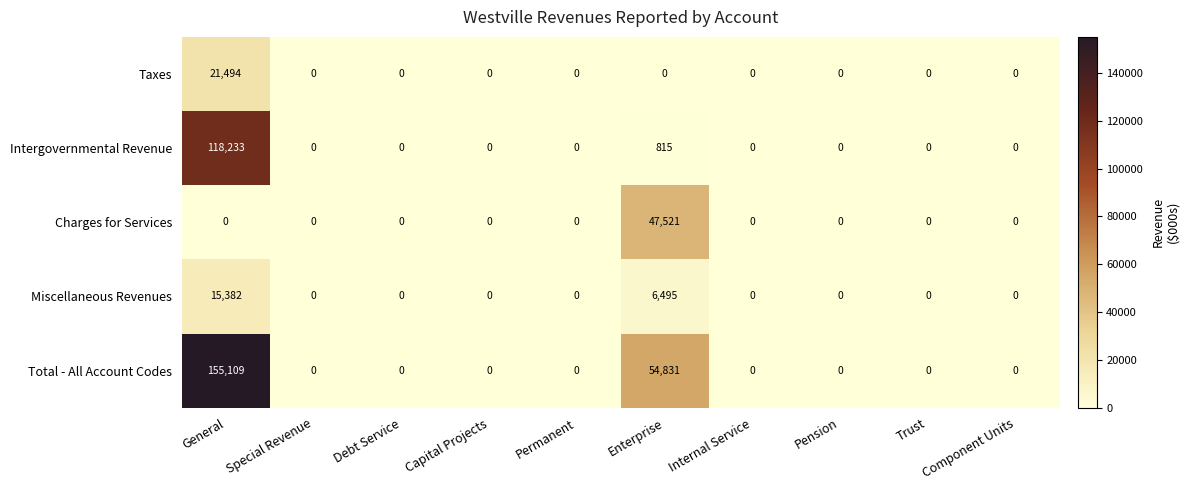

What is the sum of all Taxes values?

21494